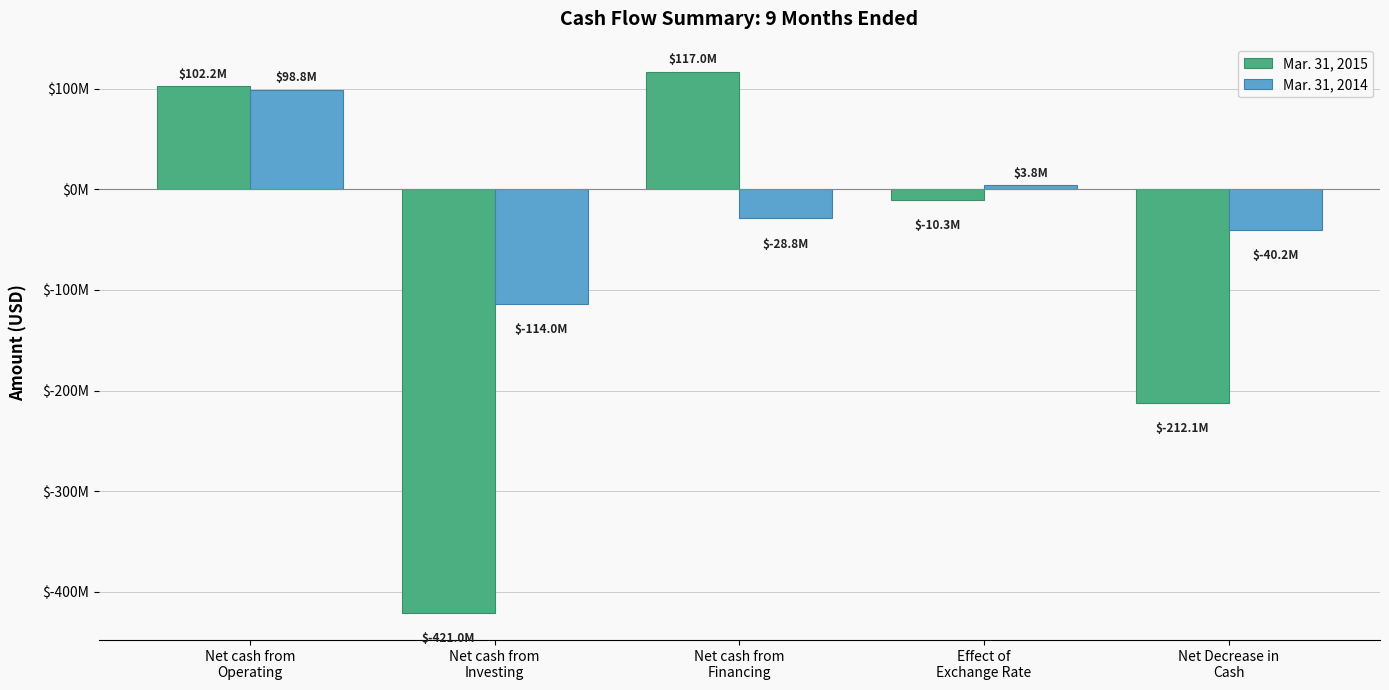

What are all the series names shown in the legend?

Mar. 31, 2015, Mar. 31, 2014